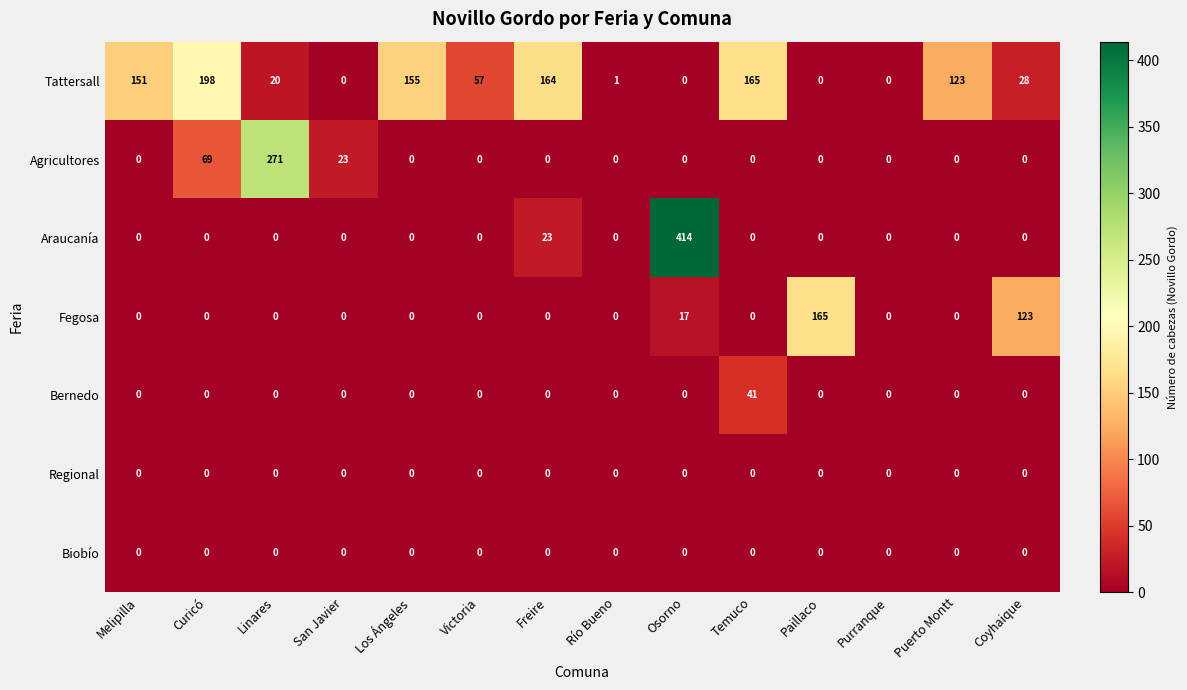

Which series has the largest range (max minus min)?

Araucanía